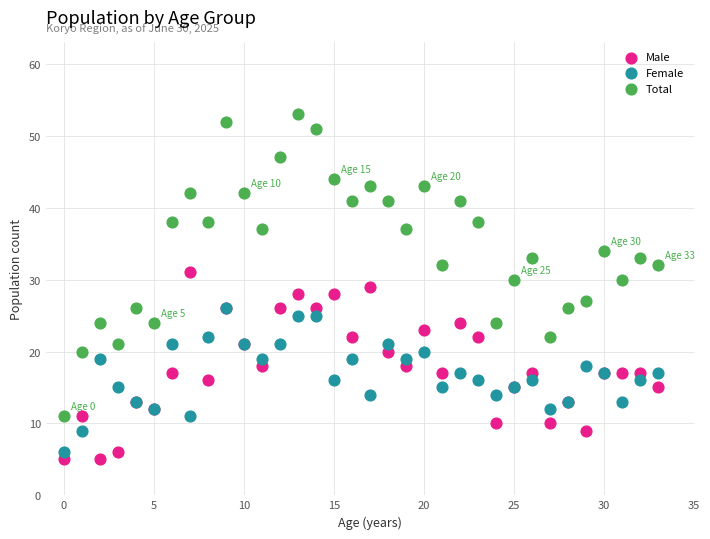

Which series contains the highest Y value?

Total